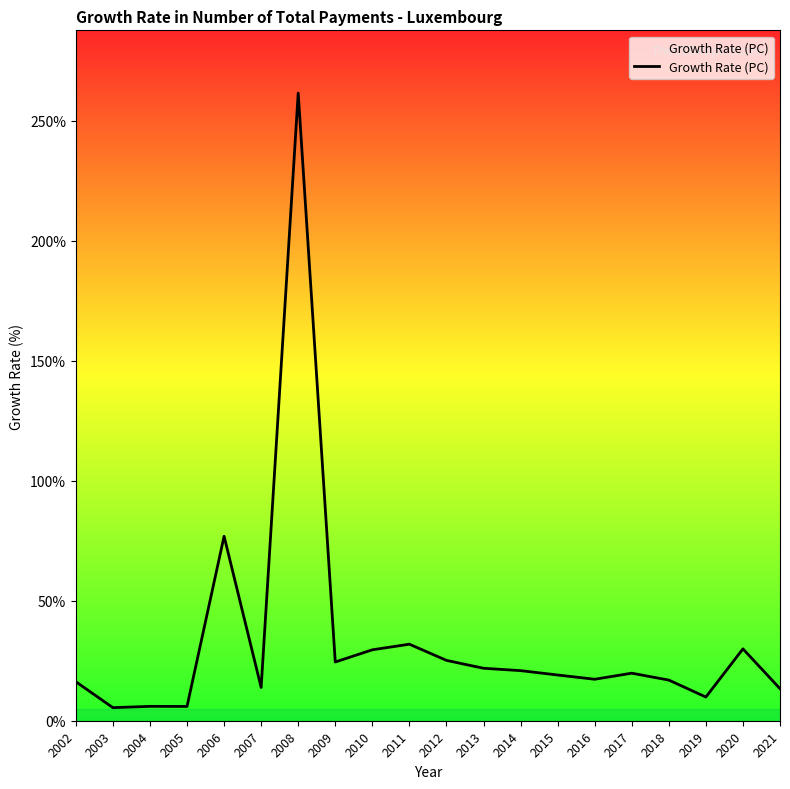

What is the greatest value displayed?

261.6